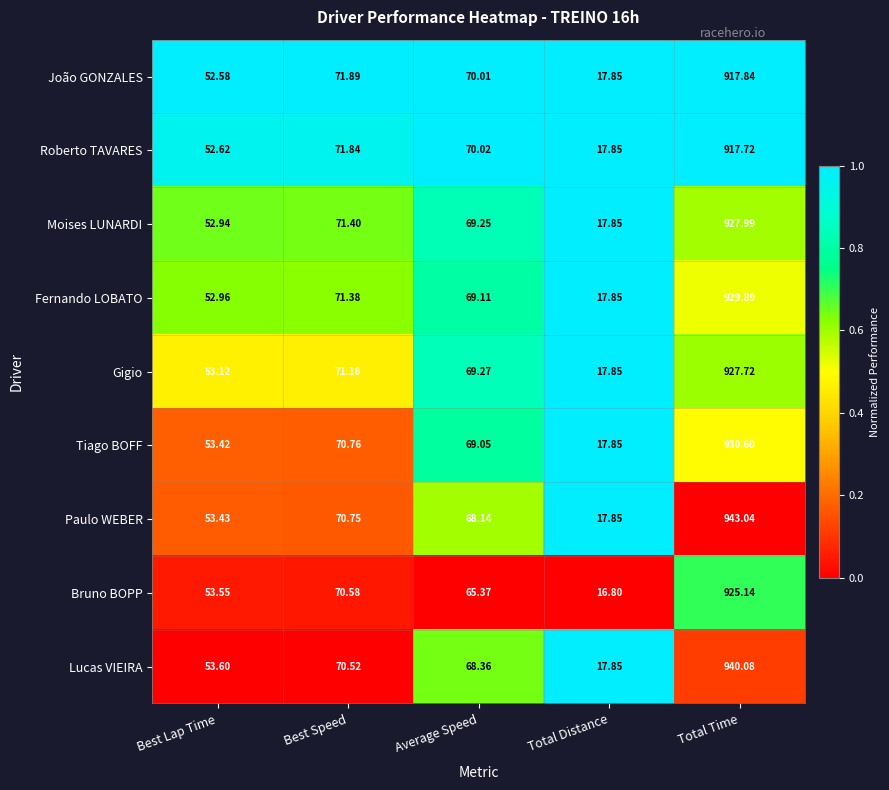

Which series changed the most between Total Distance and Total Time?

Paulo WEBER